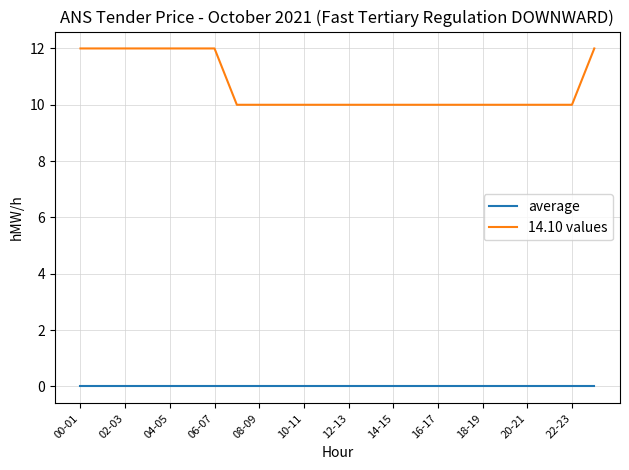

Which series has the largest range (max minus min)?

14.10 values